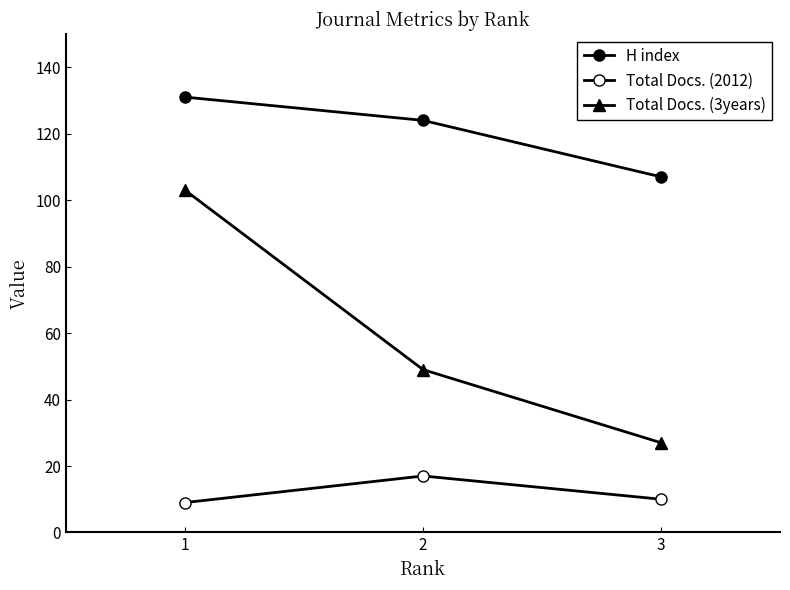

How many values in the H index series are below 124?

1